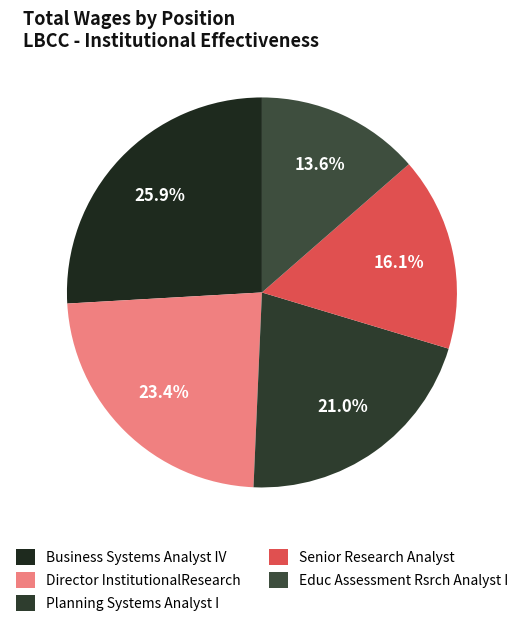

What is the ratio of the value at Educ Assessment Rsrch Analyst I to the value at Senior Research Analyst?

0.8